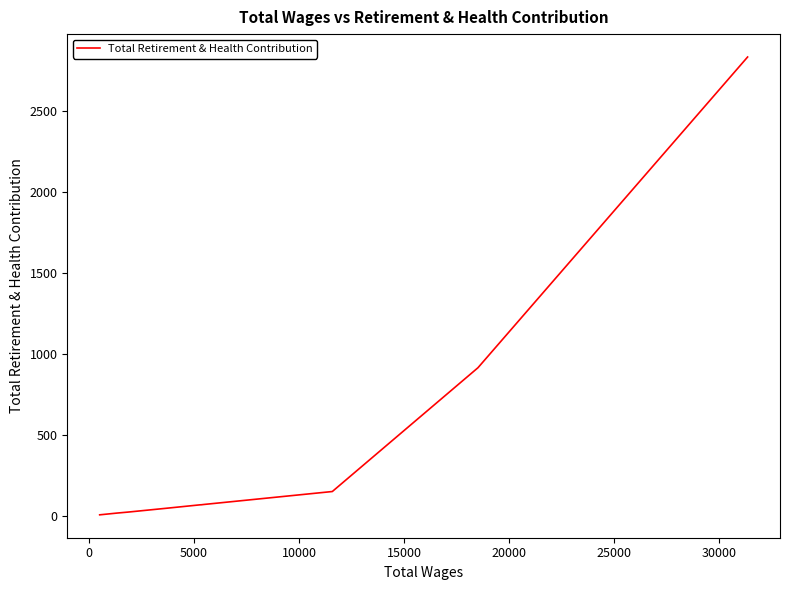

What is the minimum value shown in the chart?

7